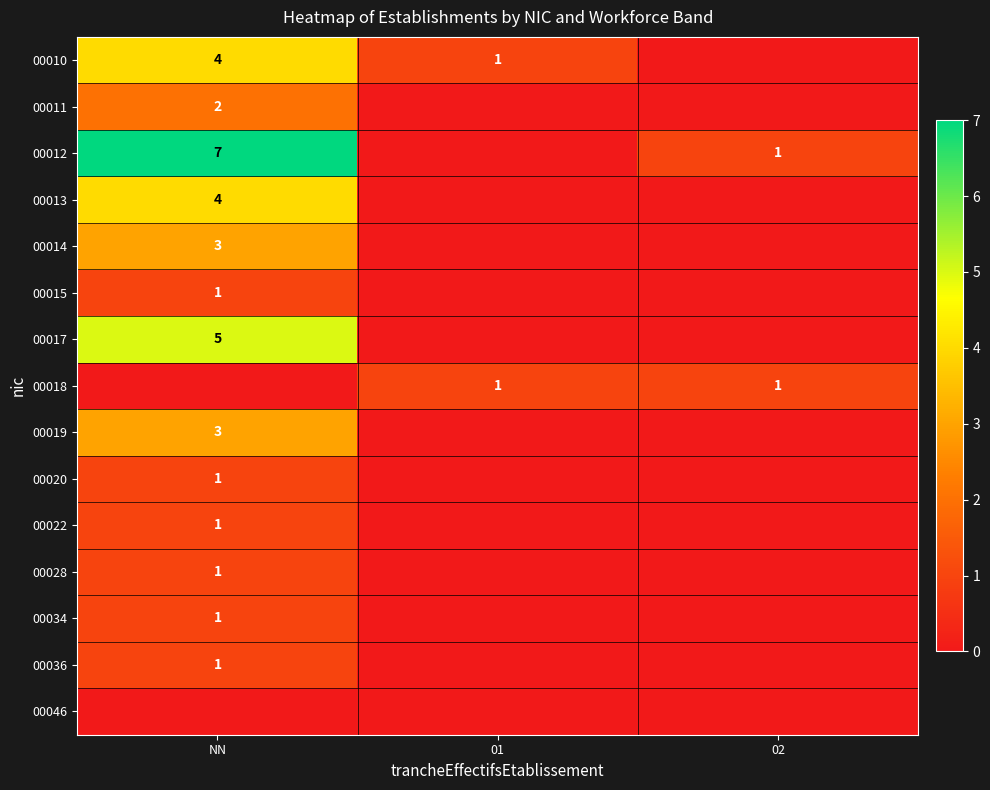

What is the greatest value displayed?

7